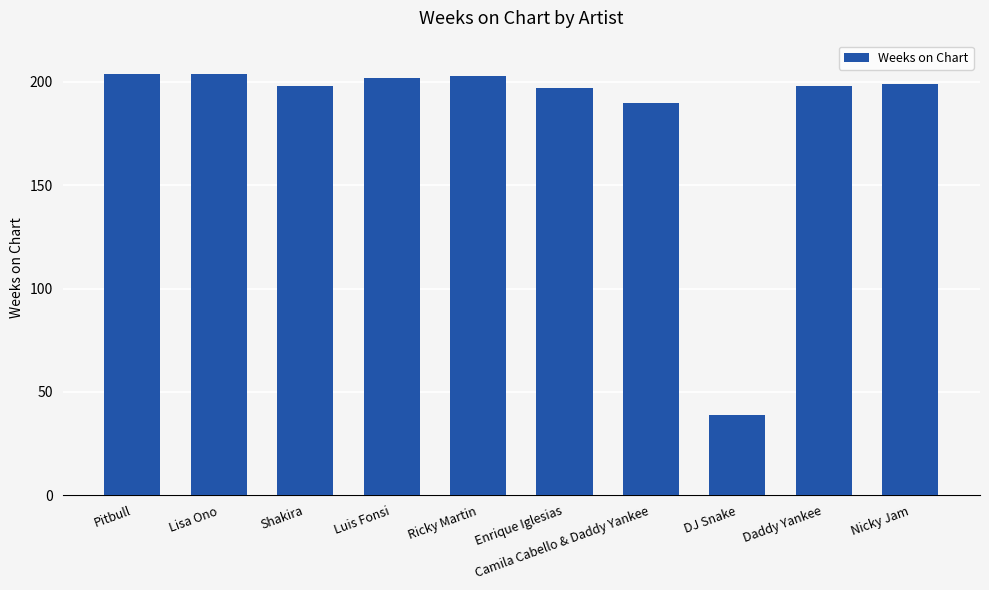

What is the maximum value shown in the chart?

204